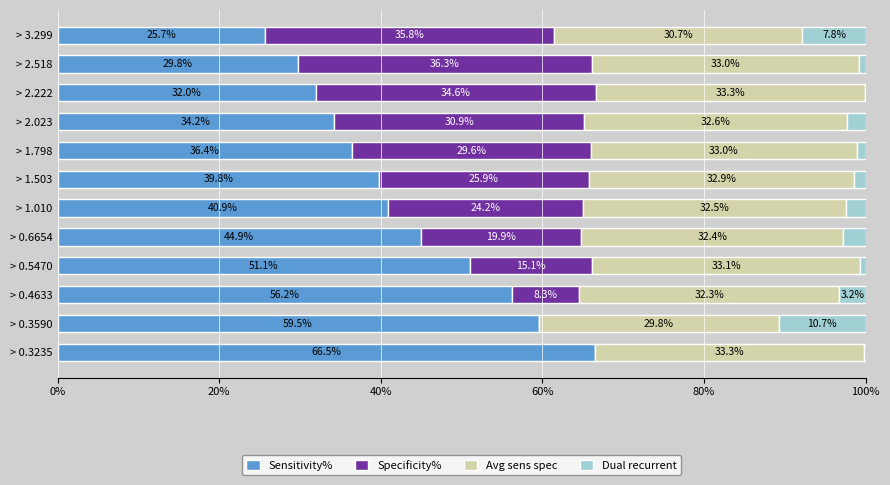

At which label does Sensitivity% reach its peak?

> 0.3235